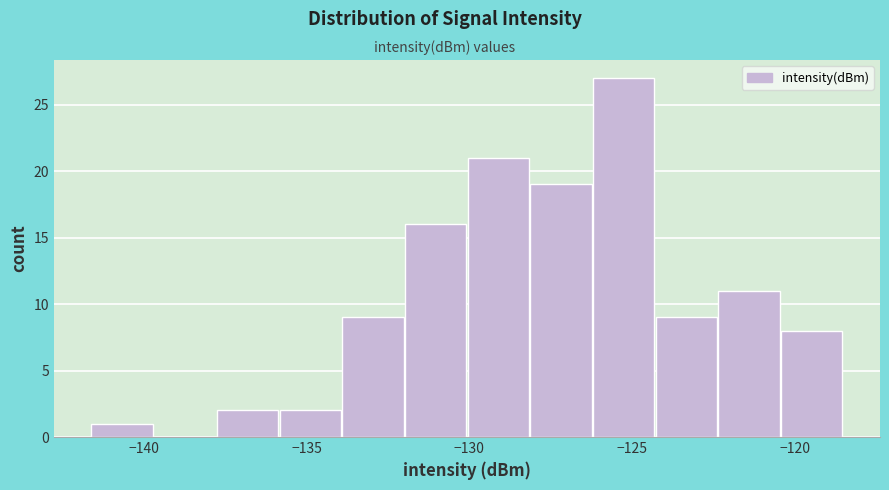

Around what value on the x-axis is the tallest bar? Give the approximate position of its centre, as read against the axis.

-125.5